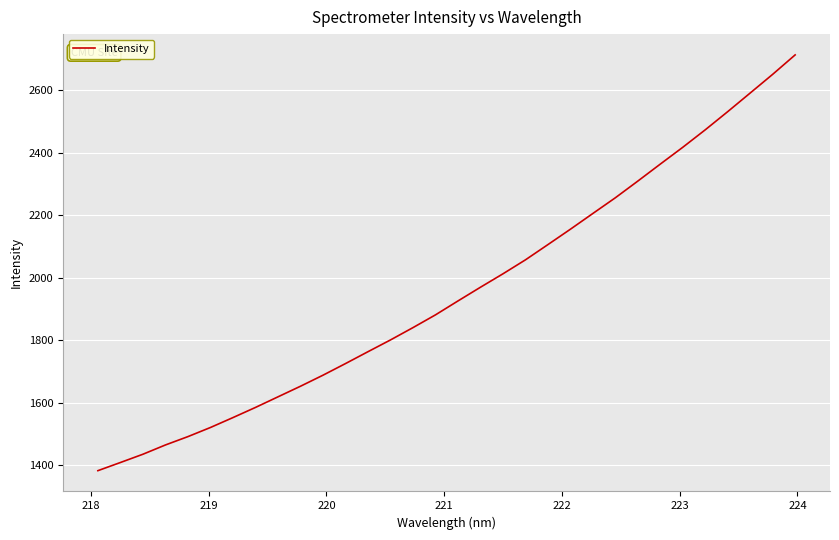

What is the maximum value shown in the chart?

2712.6